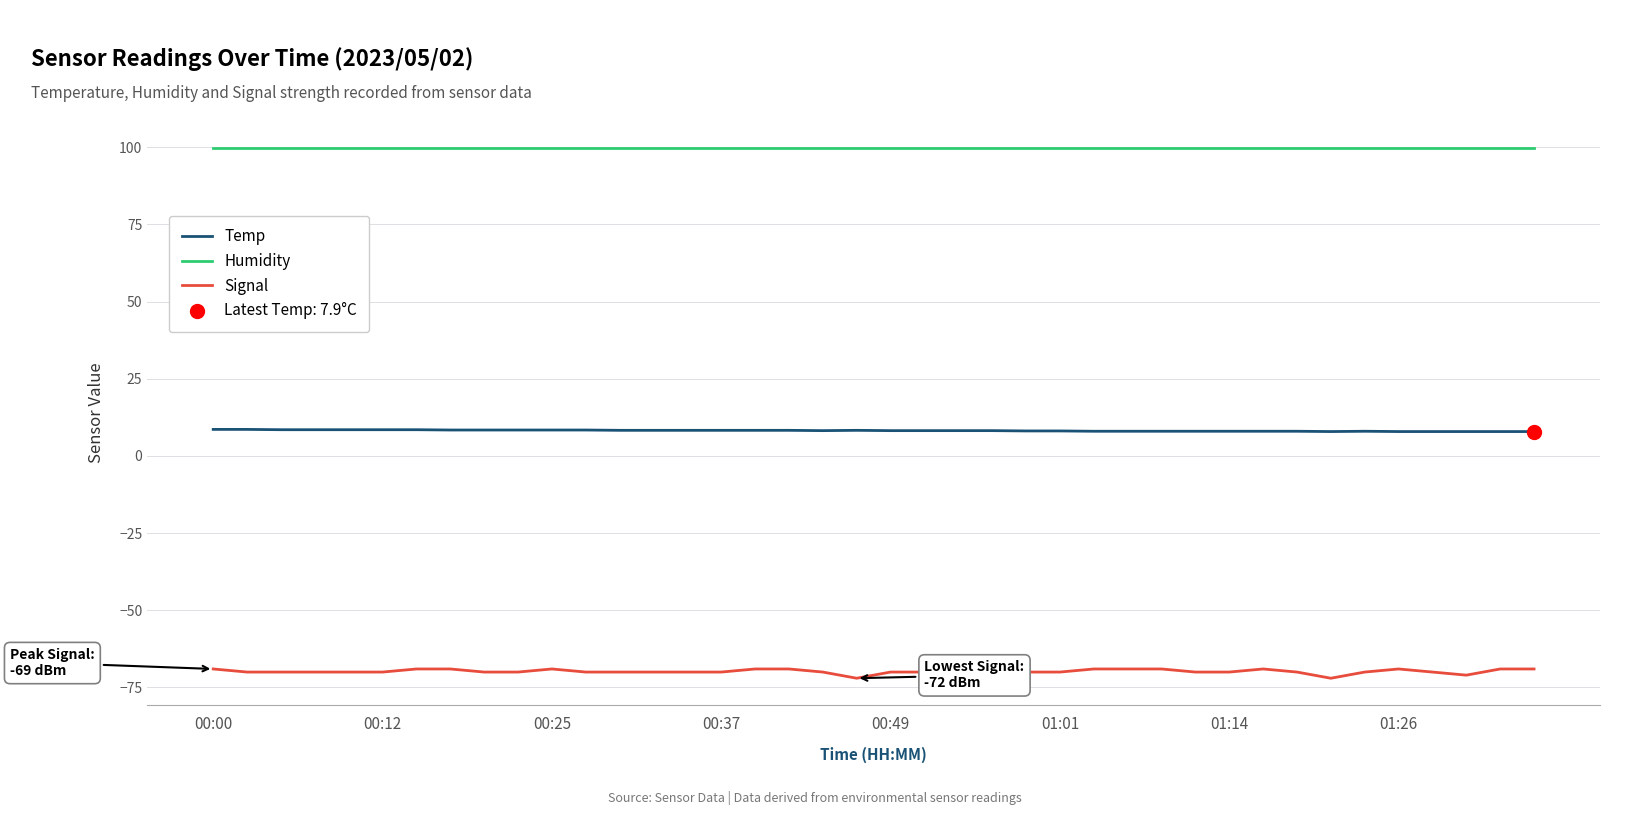

Which series has the largest total across all categories?

Humidity